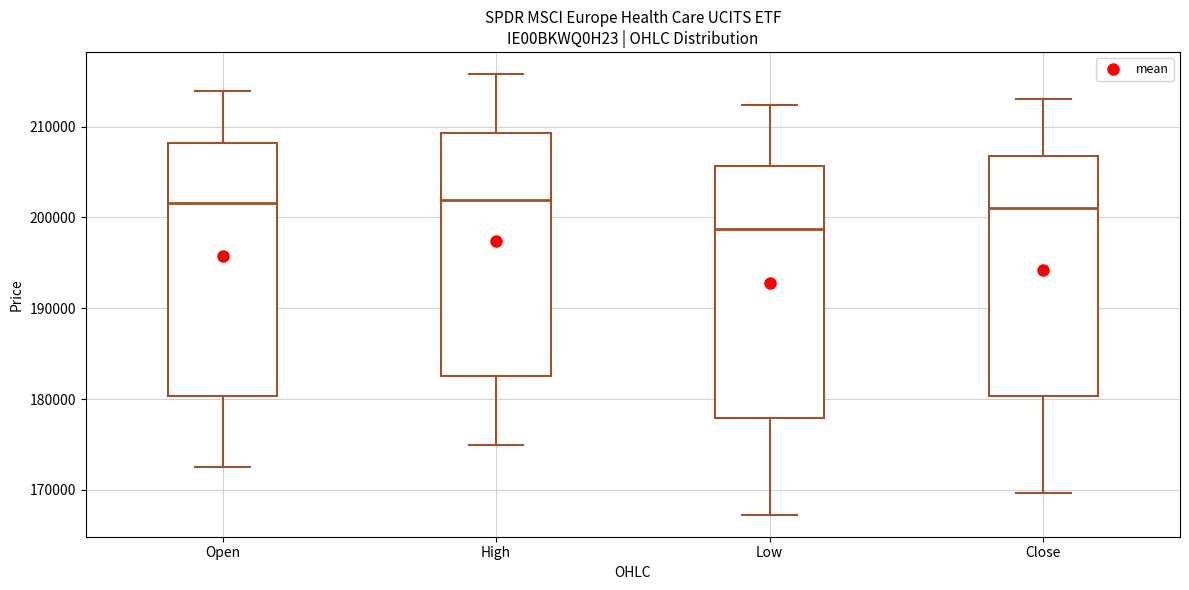

Where does the lower whisker of the box for Low end on the y-axis? The values are not printed on the chart, so give them approximately, as read against the axis.

167000